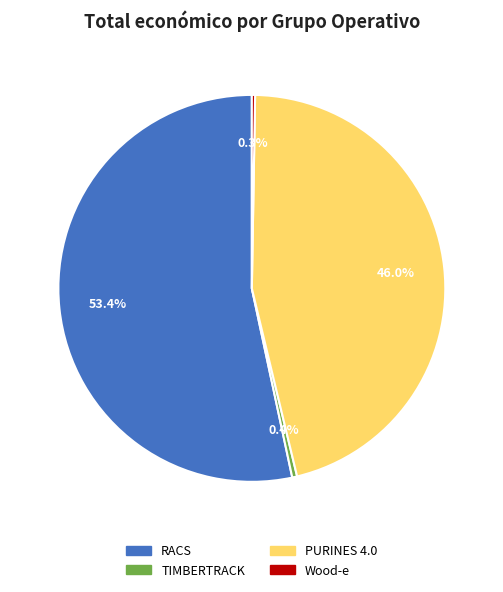

Is it true that PURINES 4.0 is 57% of the pie?

False